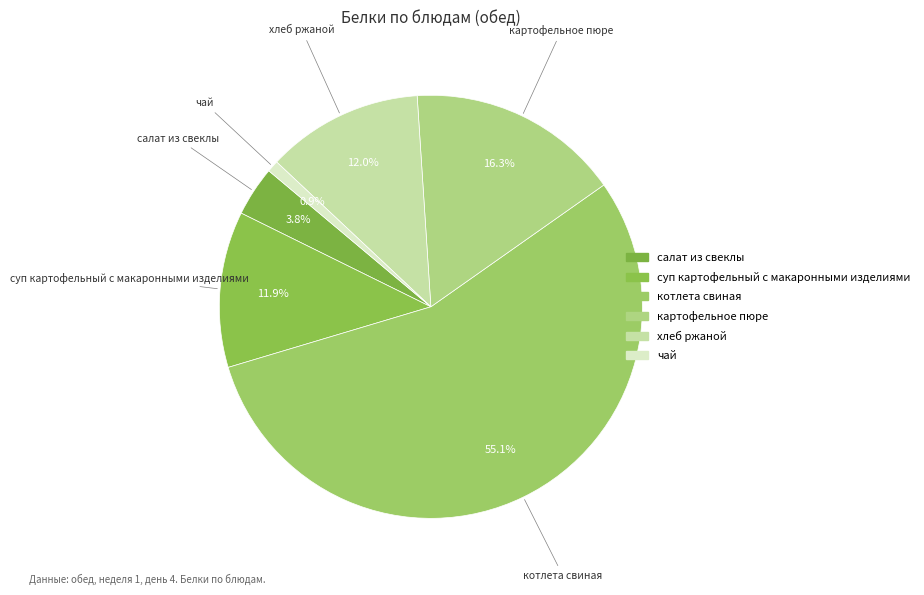

To the nearest percent, what is the difference between the картофельное пюре and чай slice percentages?

15%